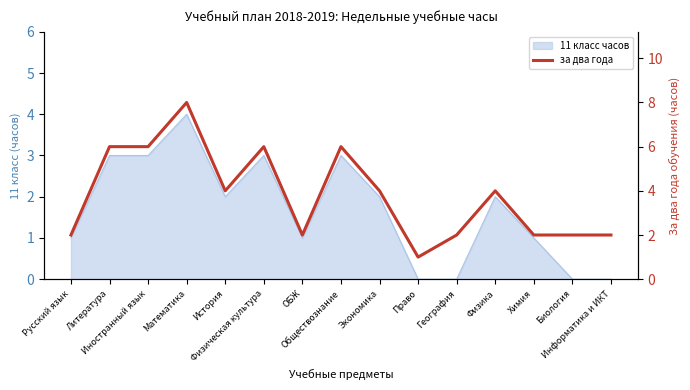

Reading left to right, extract all data points from this chart.

2	6	6	8	4	6	2	6	4	1	2	4	2	2	2